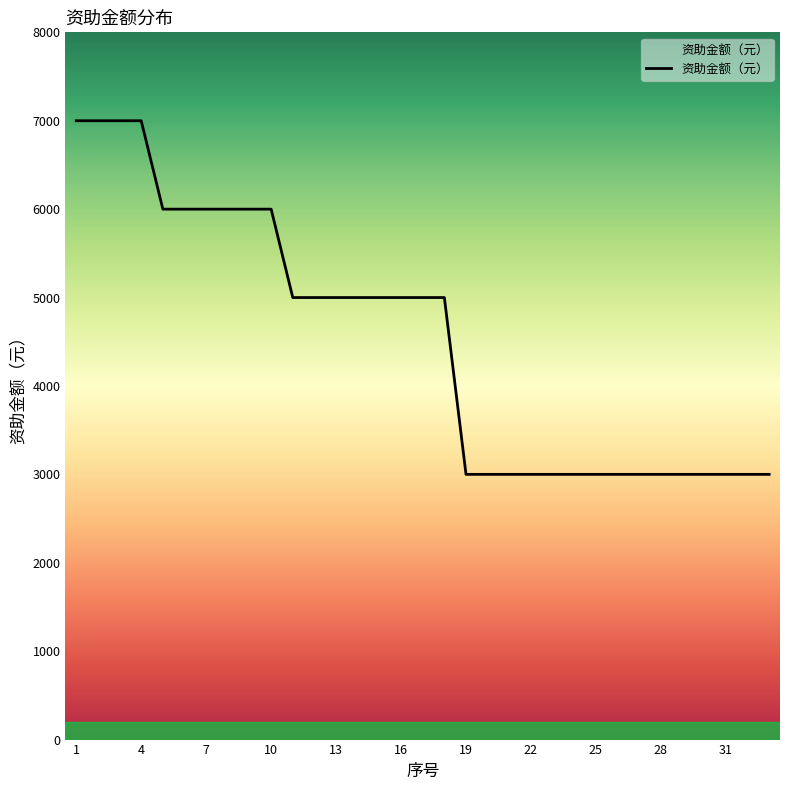

What is the greatest value displayed?

7000